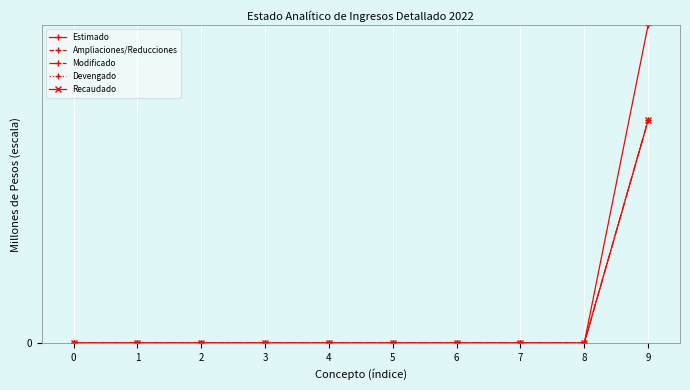

The value of Devengado at 4 is -10.9. True or false?

False